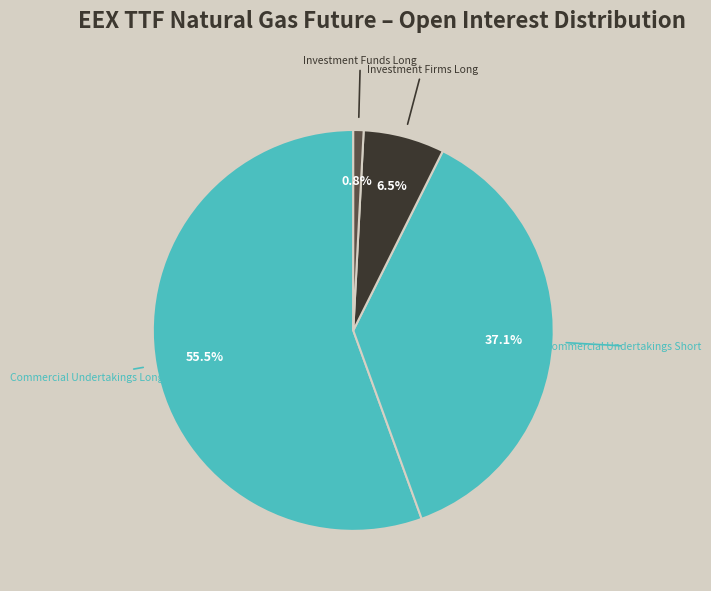

Which slice is the largest?

Commercial Undertakings Long